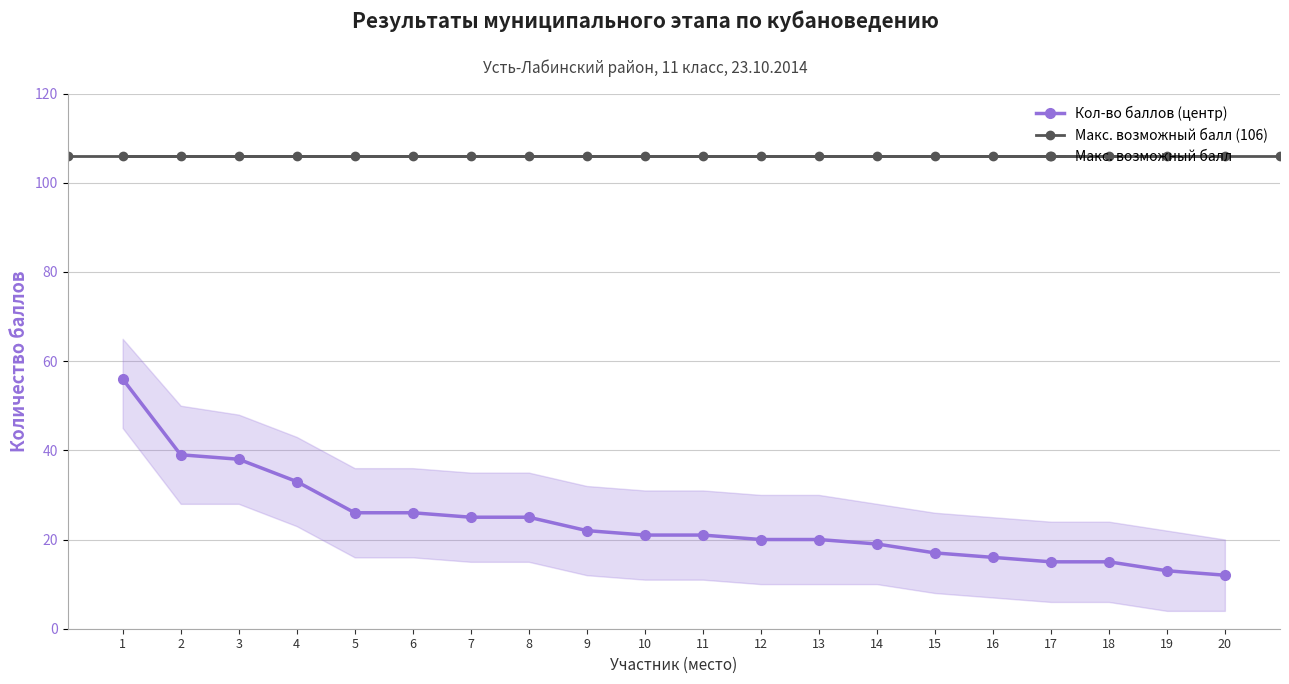

What is the value of the Кол-во баллов point at the 7th from the left?

25